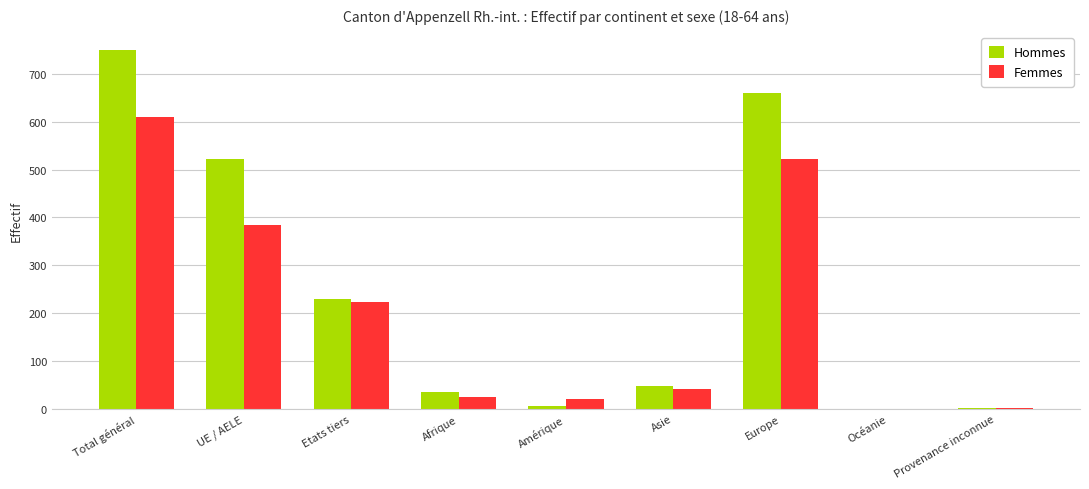

What is the maximum value for Femmes?

609